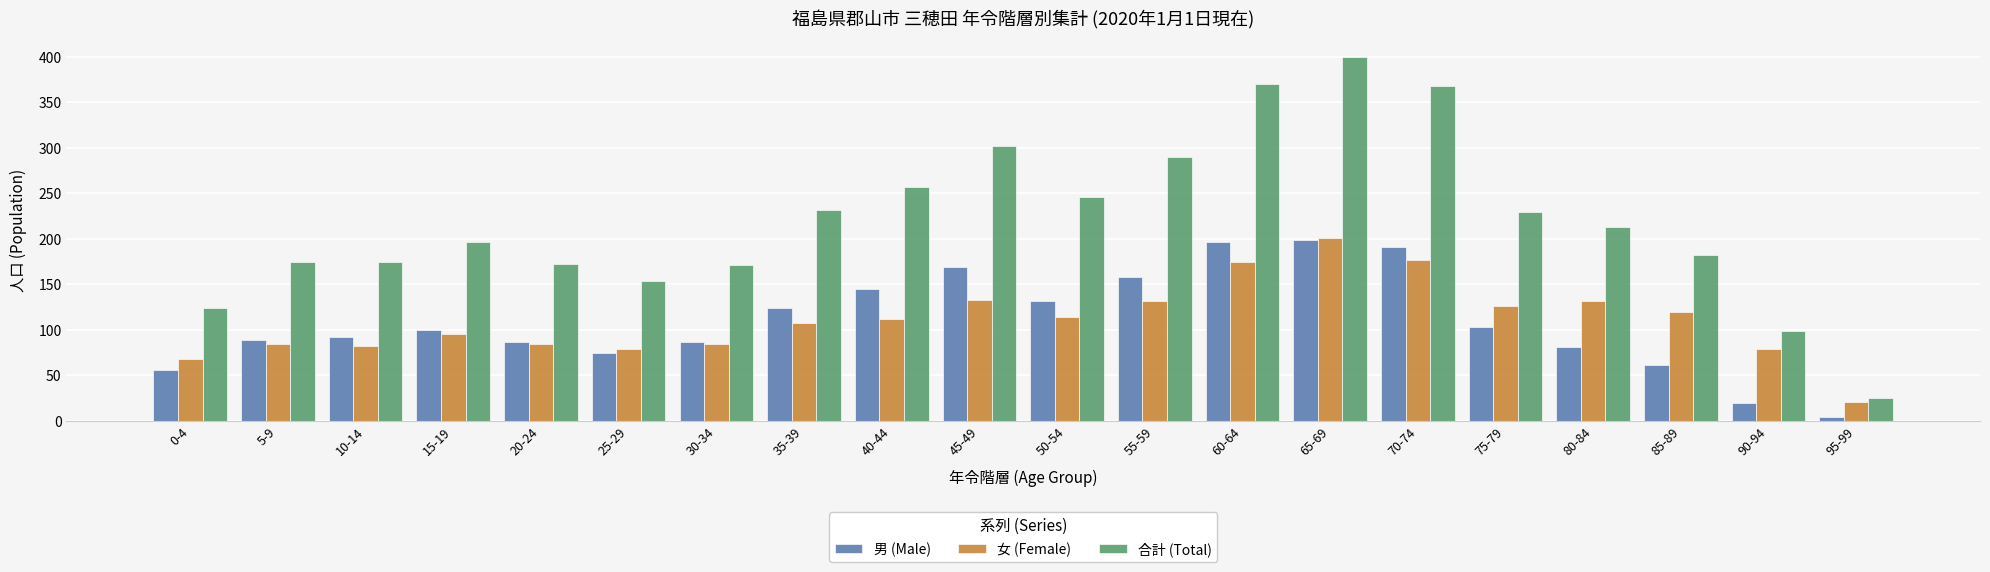

Which series has the largest total across all categories?

合計 (Total)